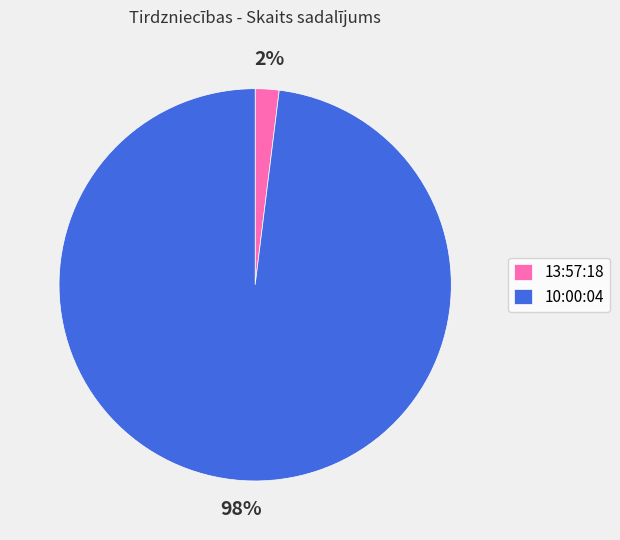

Rank the categories by value from highest to lowest.

10:00:04, 13:57:18